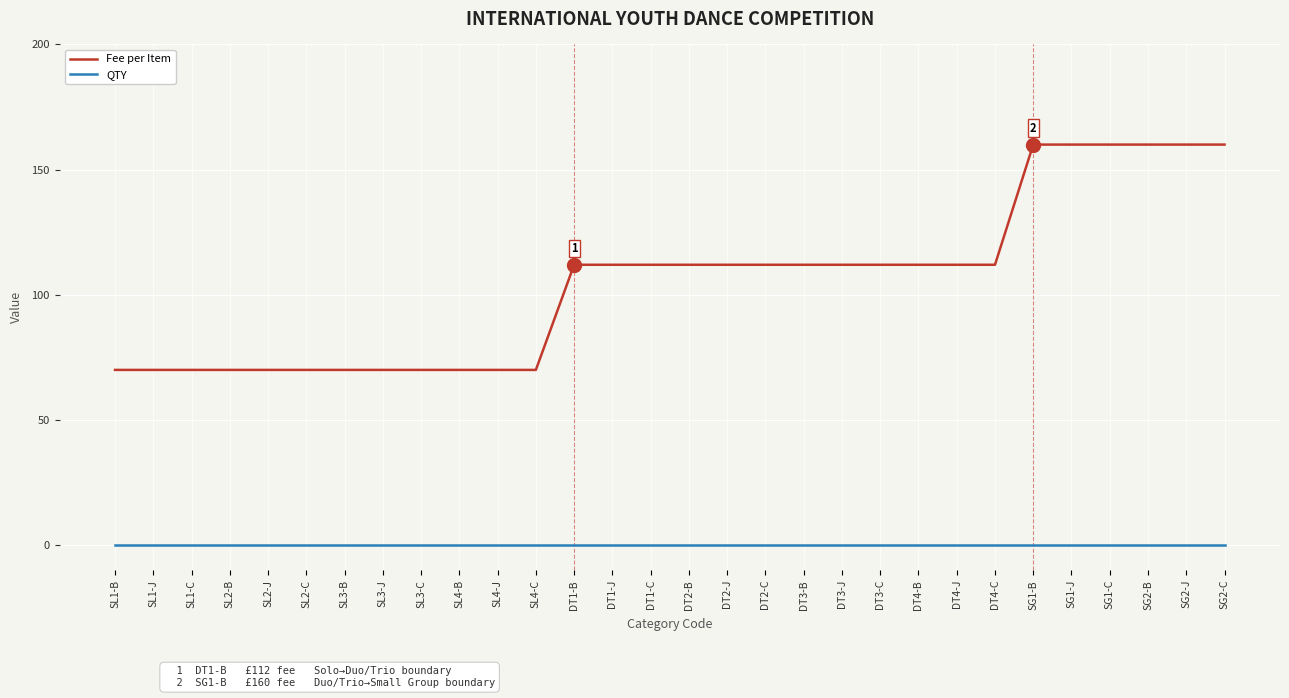

True or false: Fee per Item and QTY intersect in this chart.

False